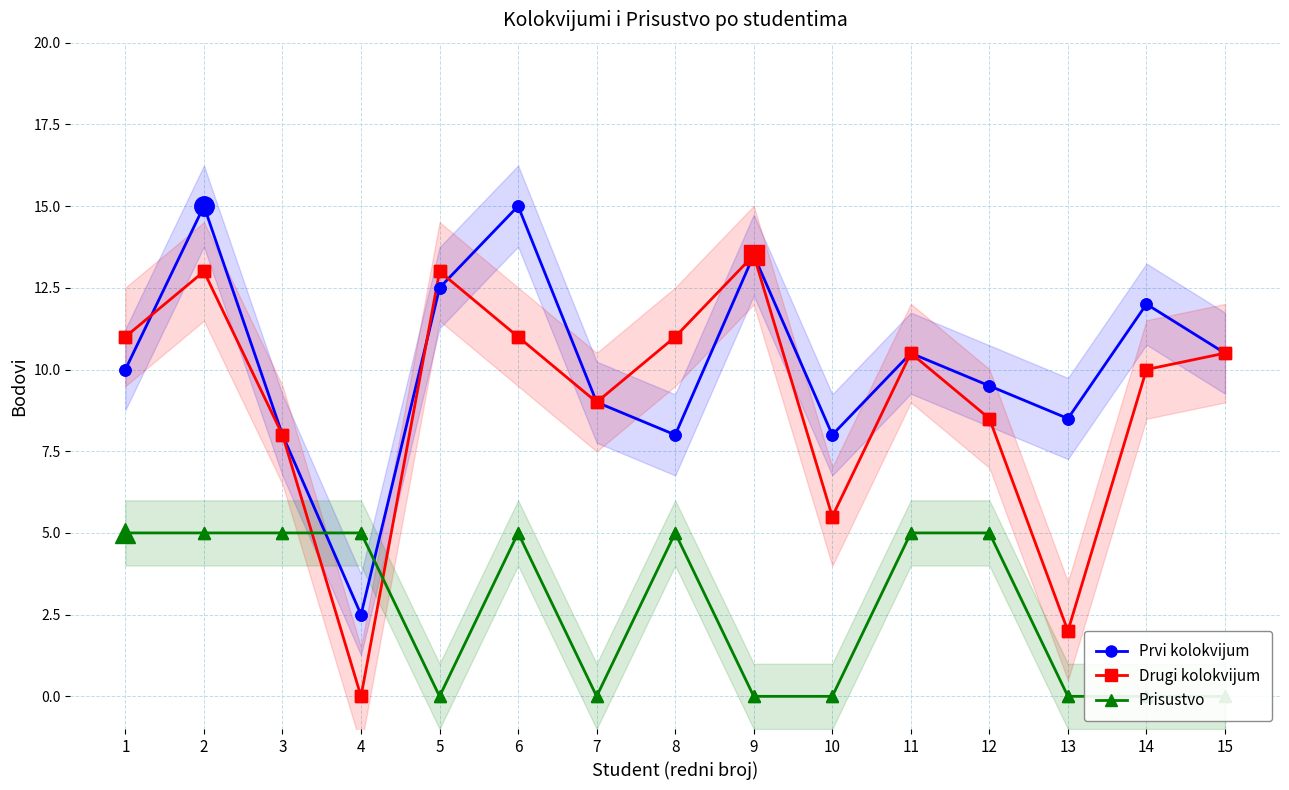

Reading right to left, transcribe all the data shown in this chart.

Prvi kolokvijum: 10.5	12.0	8.5	9.5	10.5	8.0	13.5	8.0	9.0	15.0	12.5	2.5	8.0	15.0	10.0
Drugi kolokvijum: 10.5	10.0	2.0	8.5	10.5	5.5	13.5	11.0	9.0	11.0	13.0	0.0	8.0	13.0	11.0
Prisustvo: 0.0	0.0	0.0	5.0	5.0	0.0	0.0	5.0	0.0	5.0	0.0	5.0	5.0	5.0	5.0